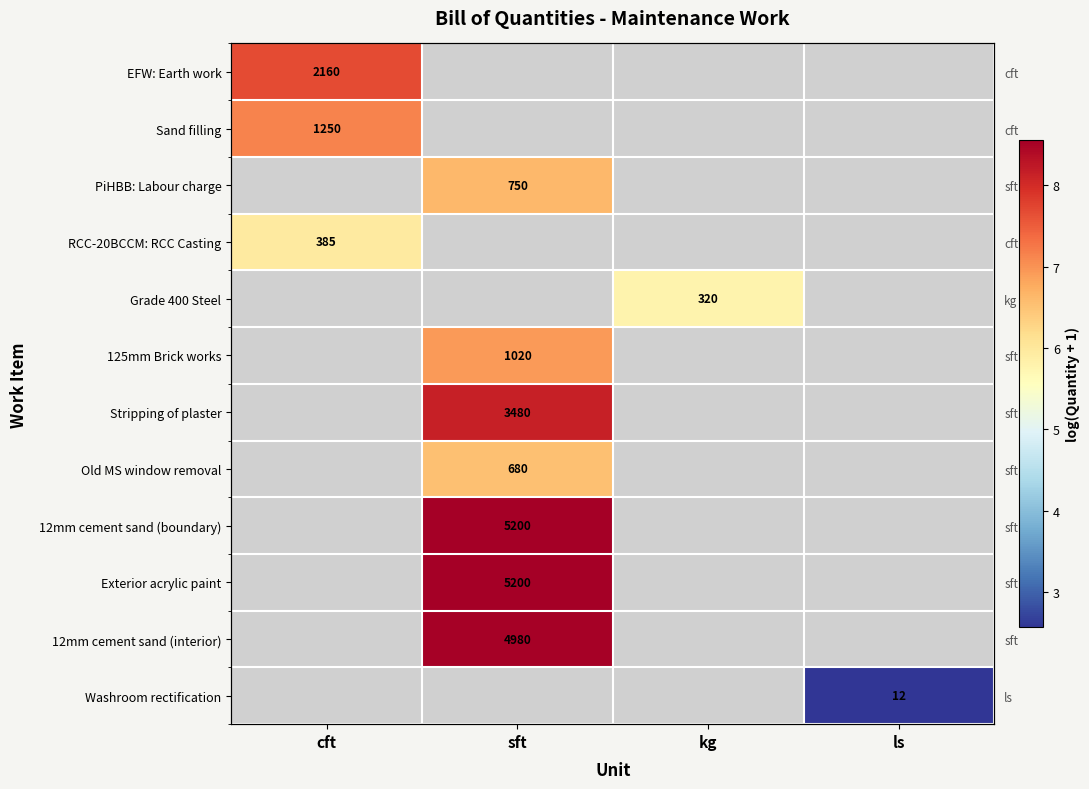

Is the value of Sand filling at ls greater than the value of 125mm Brick works at sft?

No